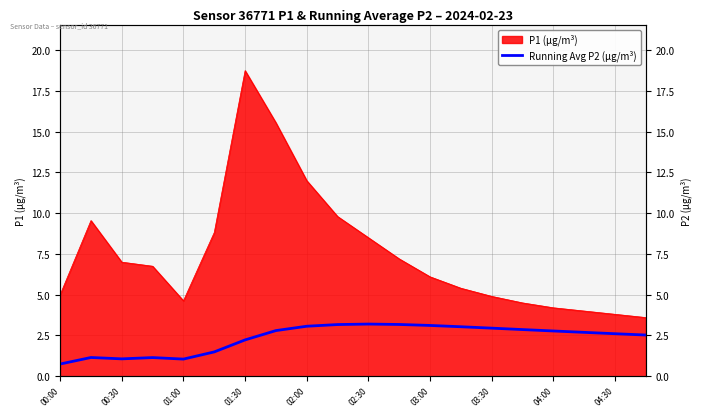

How many points are higher than both their immediate neighbors (excluding endpoints)?

3